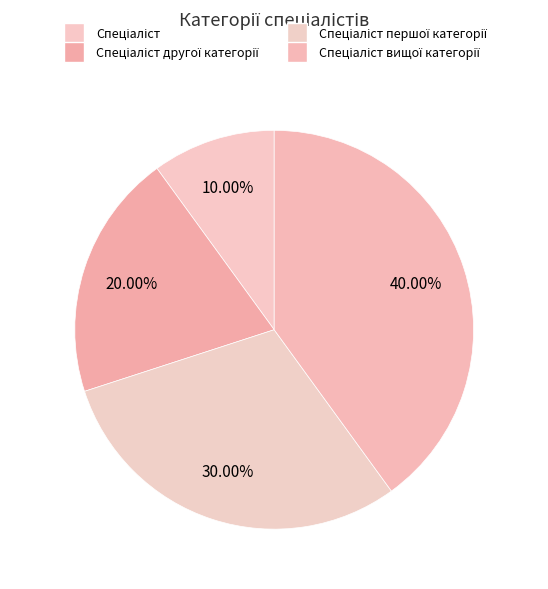

How many slices are in this pie chart?

4